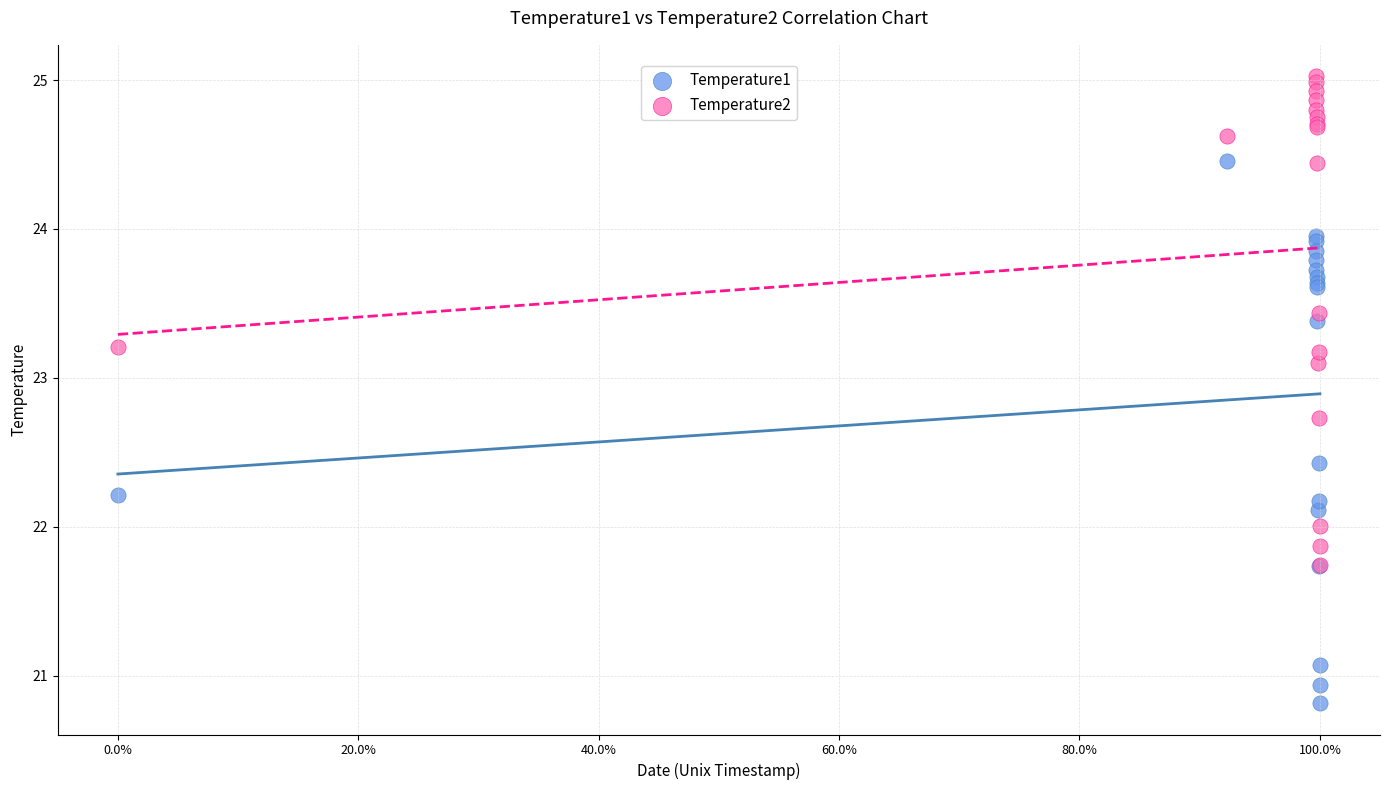

In the Temperature2 series, what Y value is closest to 23?

23.1